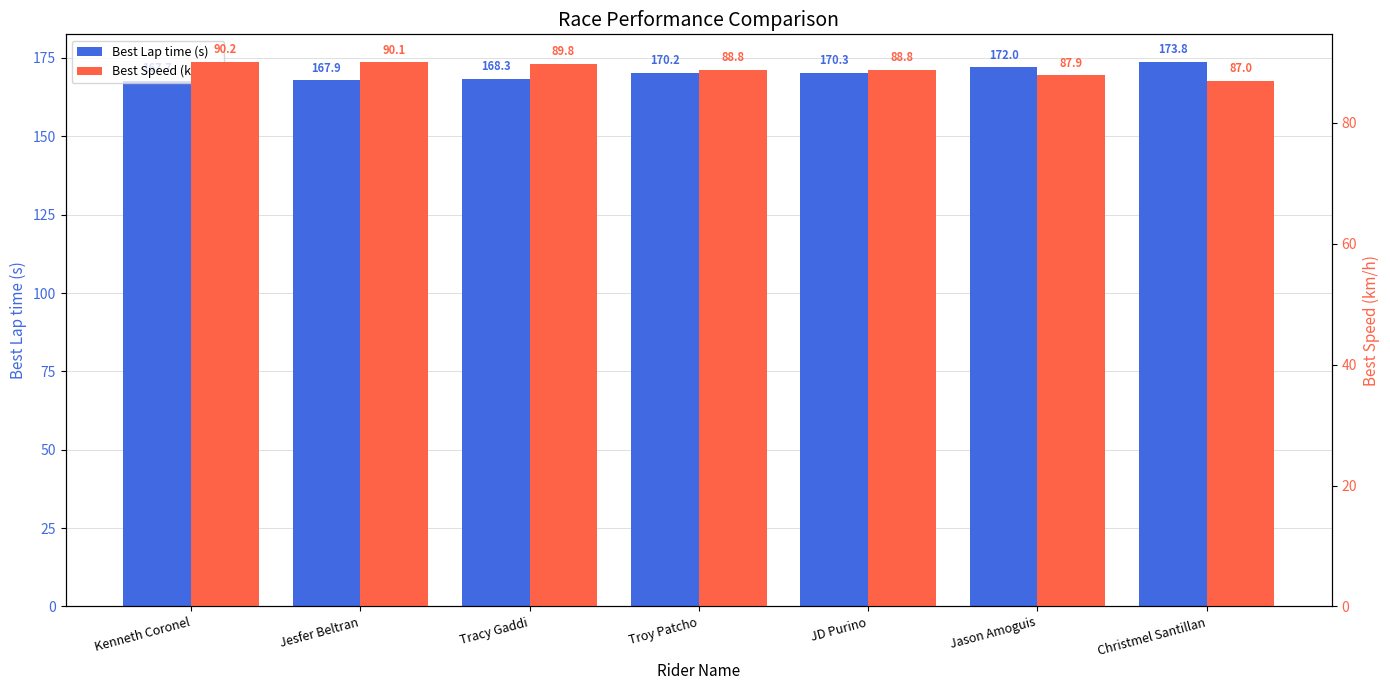

What is the total value across all series at Christmel Santillan?

260.8